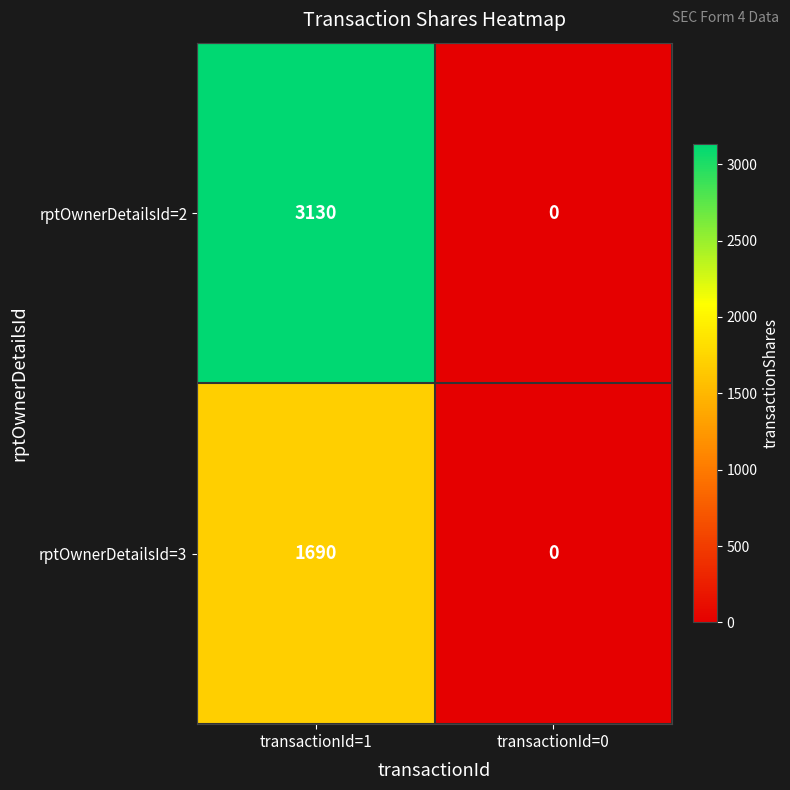

Reading left to right, list all the values displayed in this chart.

rptOwnerDetailsId=2: transactionId=1=3130	transactionId=0=0
rptOwnerDetailsId=3: transactionId=1=1690	transactionId=0=0